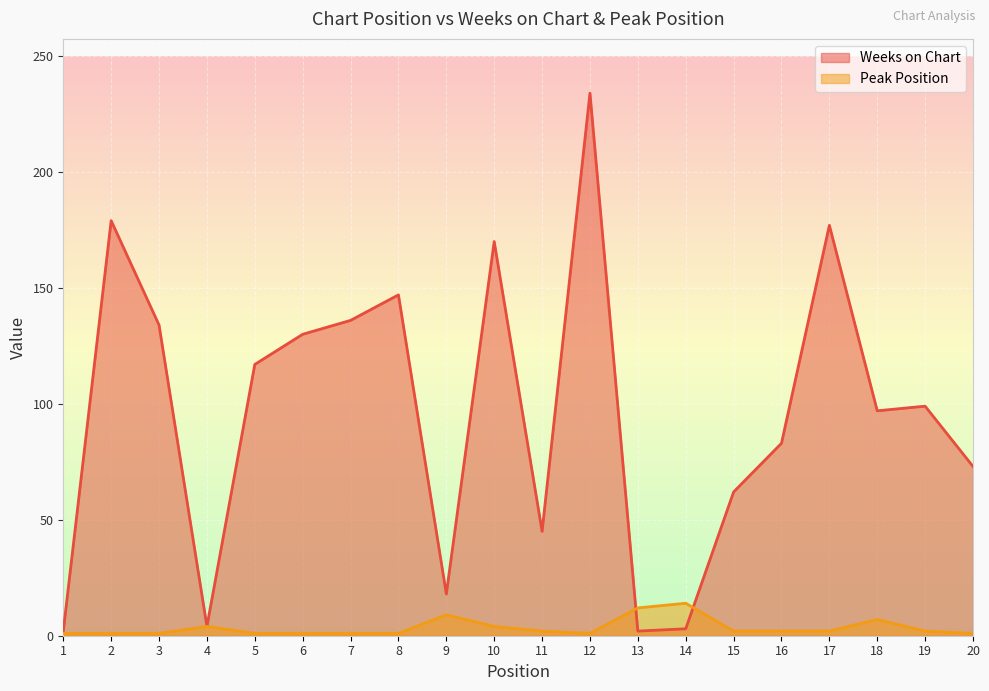

Reading right to left, transcribe all the data shown in this chart.

Weeks on Chart: 73	99	97	177	83	62	3	2	234	45	170	18	147	136	130	117	4	134	179	2
Peak Position: 1	2	7	2	2	2	14	12	1	2	4	9	1	1	1	1	4	1	1	1